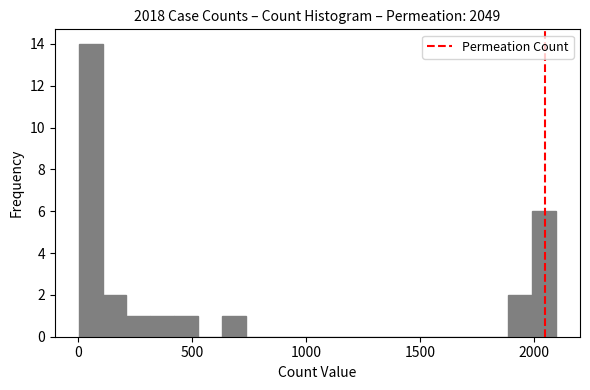

Read against the x-axis, roughly where is the centre of the tallest bar?

50